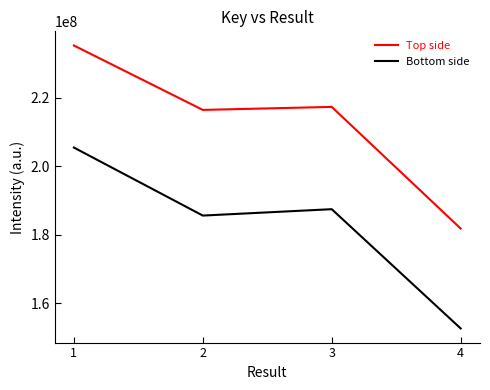

Where is the first local maximum for Bottom side?

3